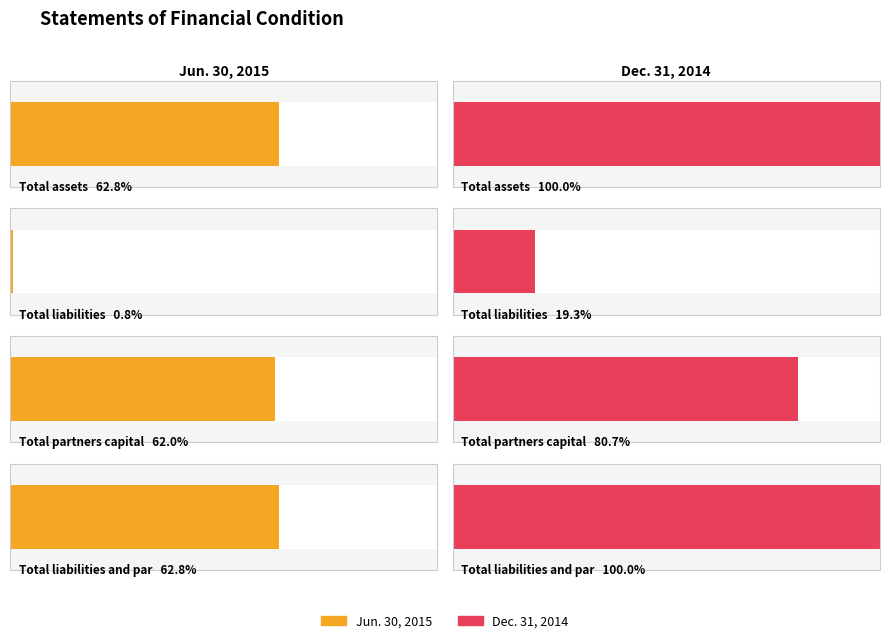

Read the Jun. 30, 2015 value at Total liabilities and partners capital, to the nearest 100.

32157200